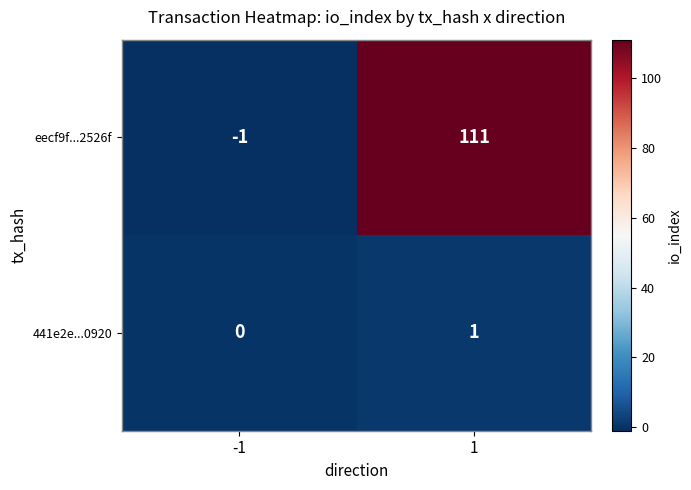

At 1, list the series in order from largest to smallest.

eecf9f...2526f, 441e2e...0920